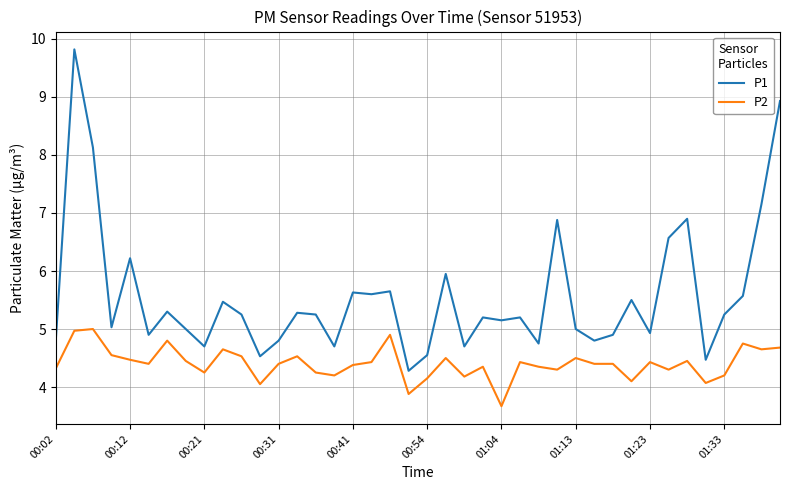

List the series in order of their peak value, highest first.

P1, P2